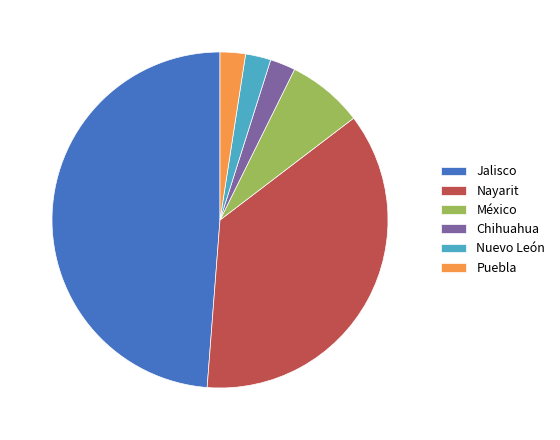

Count the number of slices in the pie.

6